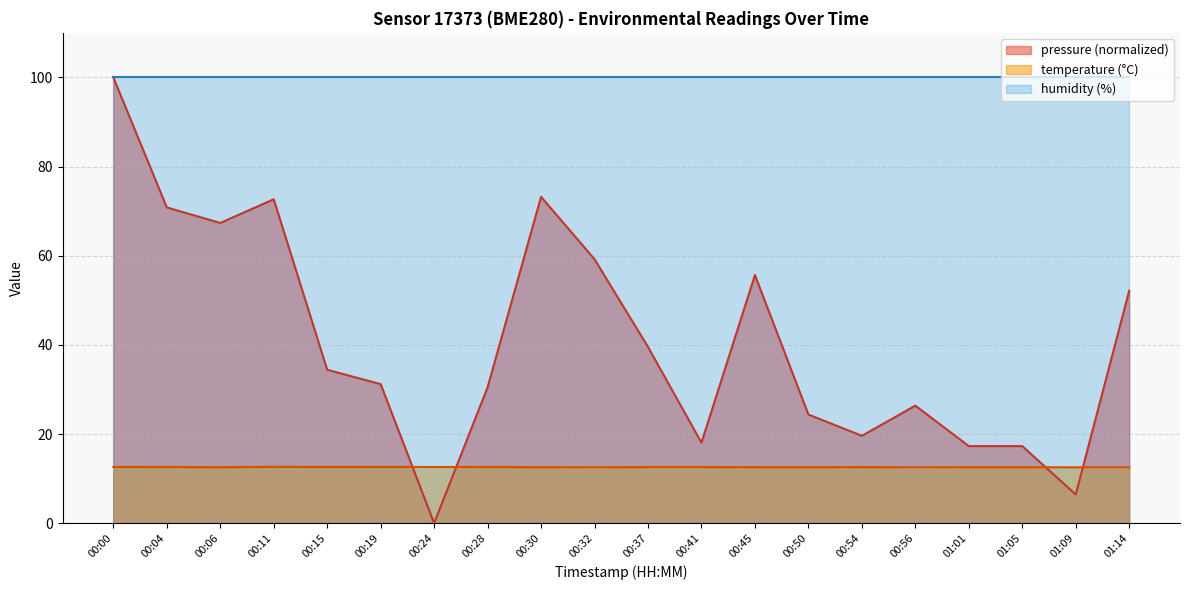

At which category does pressure reach its first local peak?

00:11